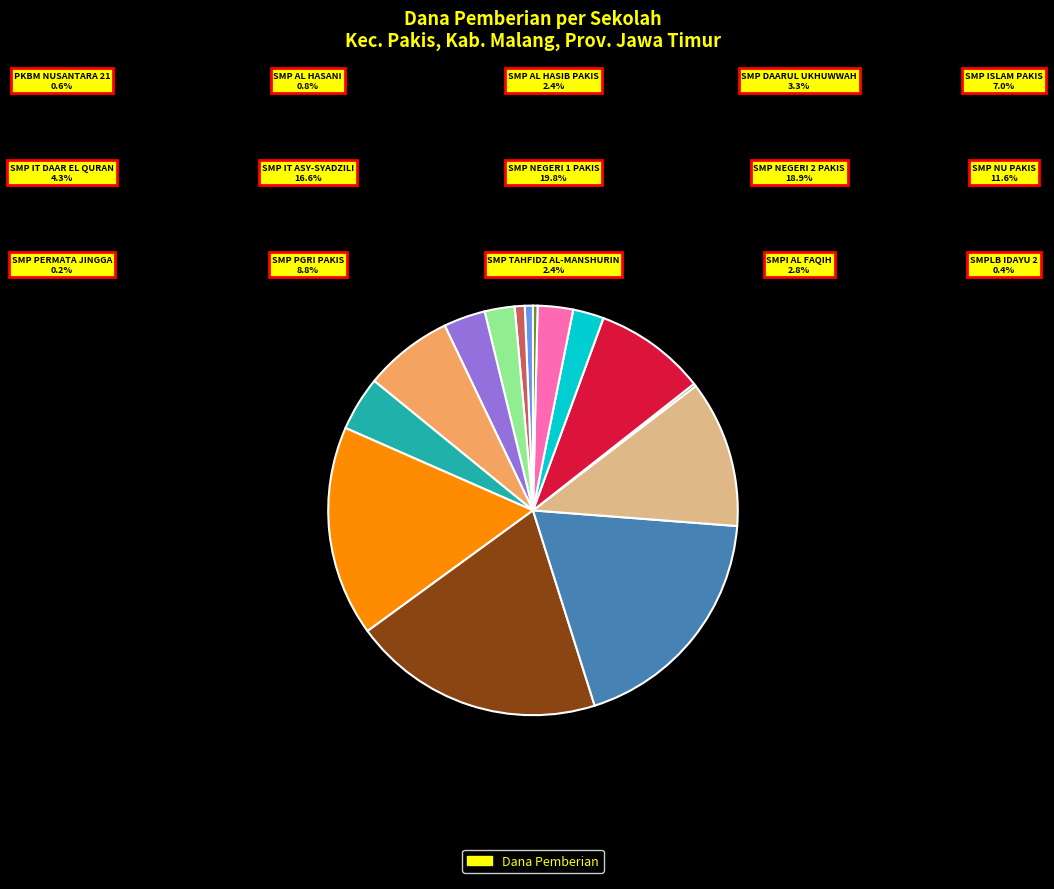

Count the number of slices in the pie.

15